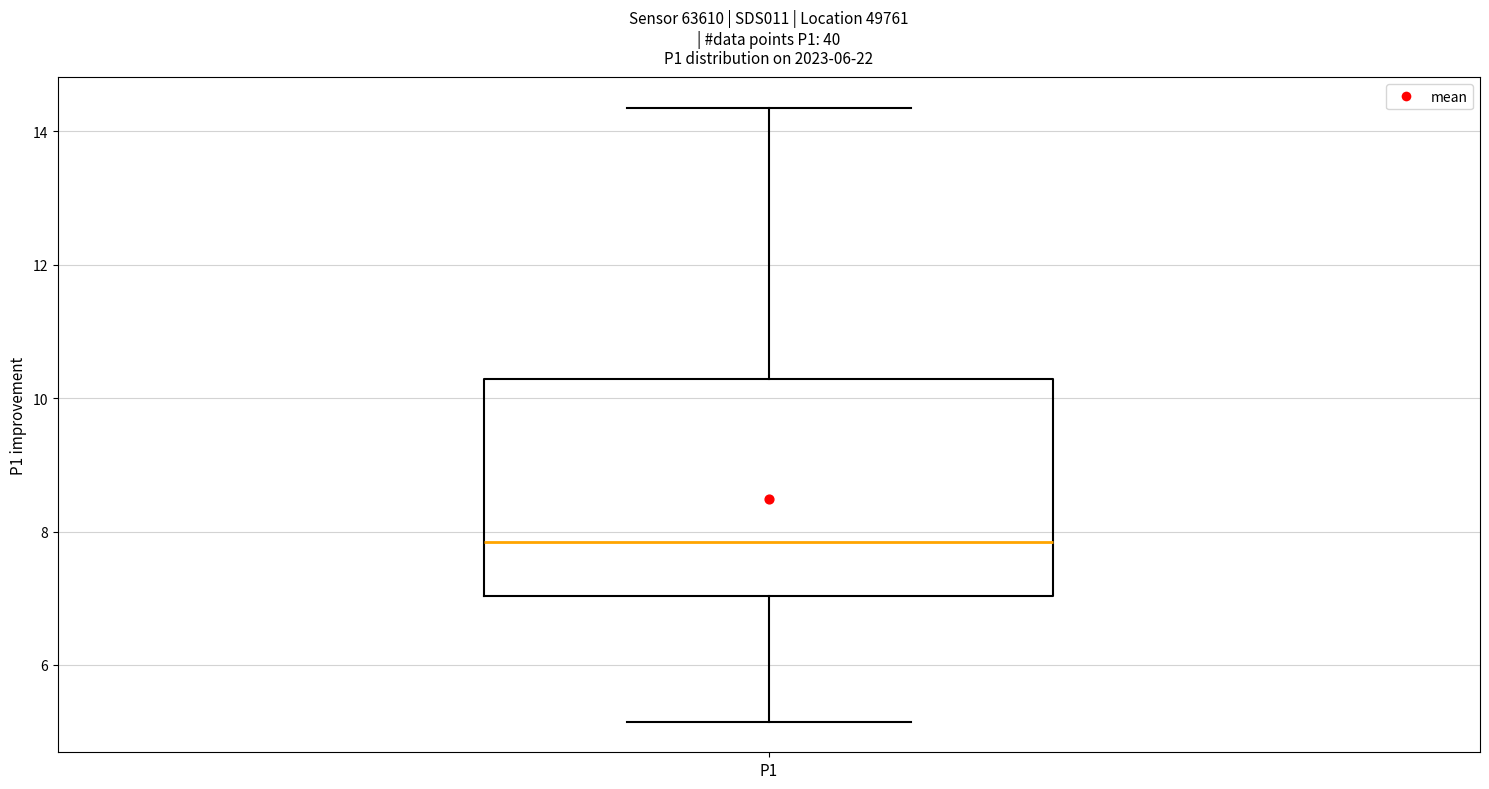

Read this box plot against the y-axis: the position of the median line, the range covered by the box, and the ends of both whiskers. The values are not printed on the chart, so give them approximately, as read against the axis.

median 7.8, box 7.0 to 10.2, whiskers 5.2 to 14.4